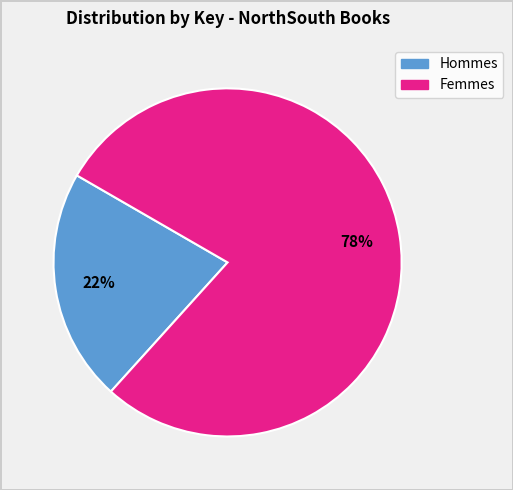

Is there a majority slice in this chart?

Yes